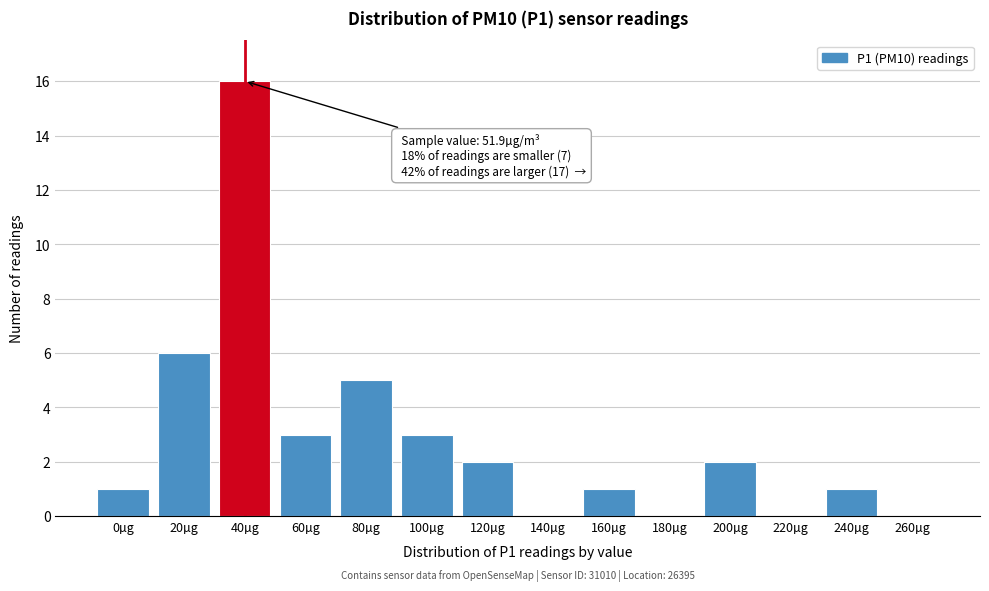

Reading left to right, transcribe all the data shown in this chart.

0µg=1	20µg=6	40µg=16	60µg=3	80µg=5	100µg=3	120µg=2	140µg=0	160µg=1	180µg=0	200µg=2	220µg=0	240µg=1	260µg=0